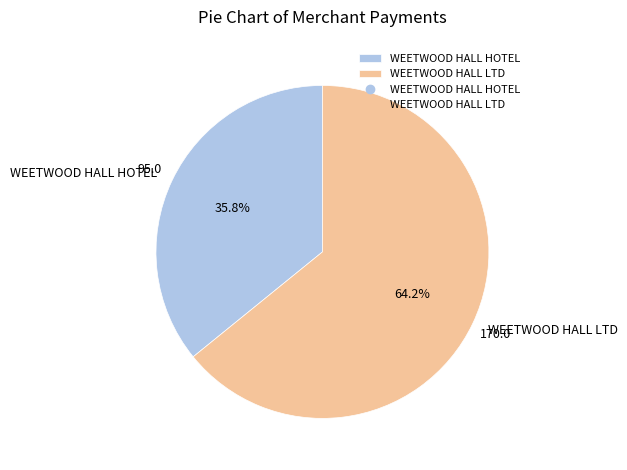

How many segments does this pie chart have?

2